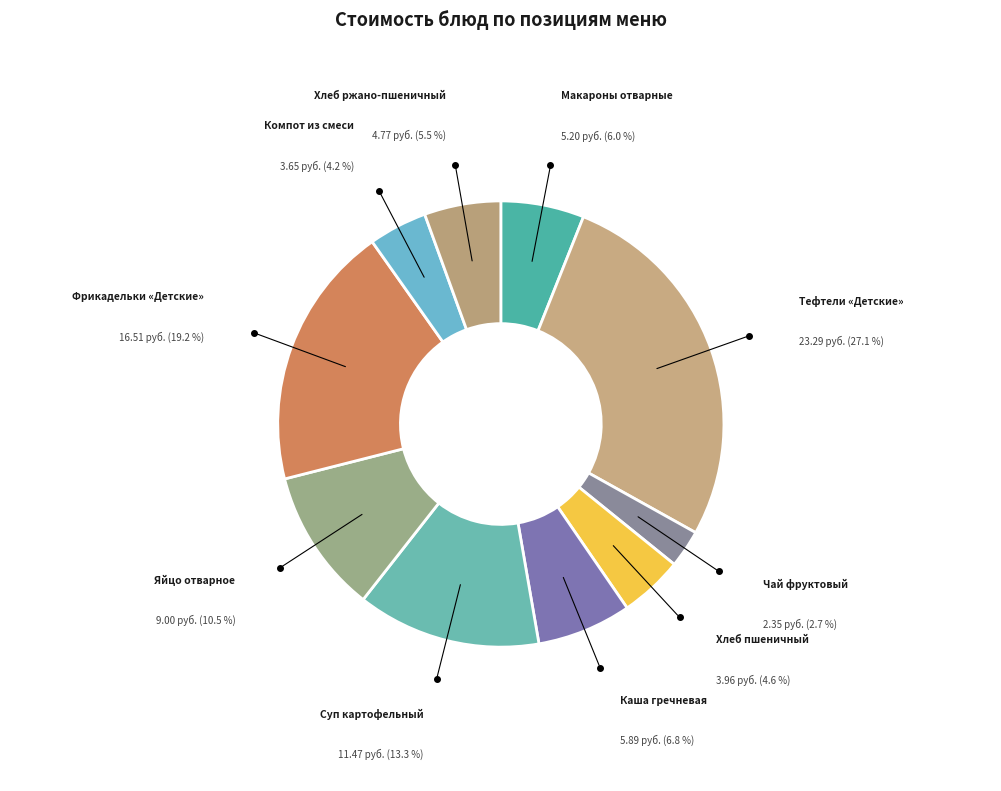

How many segments does this pie chart have?

10